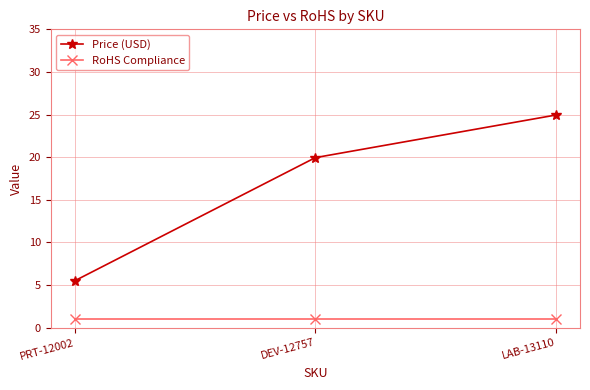

Which series has the largest total across all categories?

Price (USD)